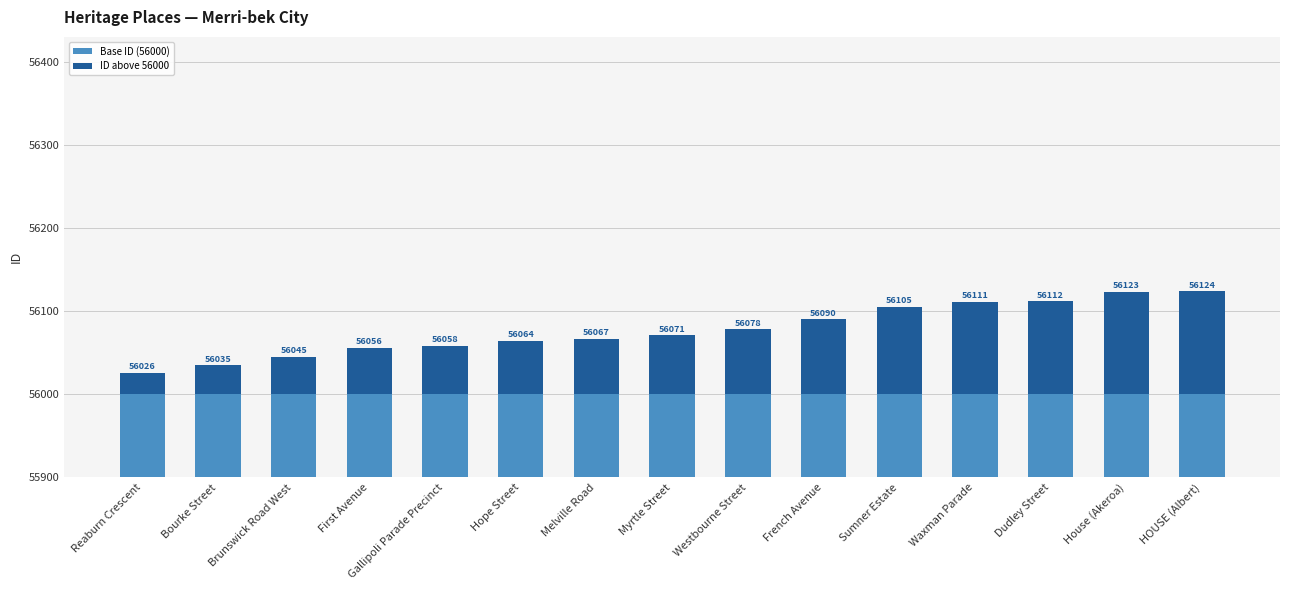

Rank the series at House (Akeroa) from lowest to highest value.

ID above 56000, Base ID (56000)